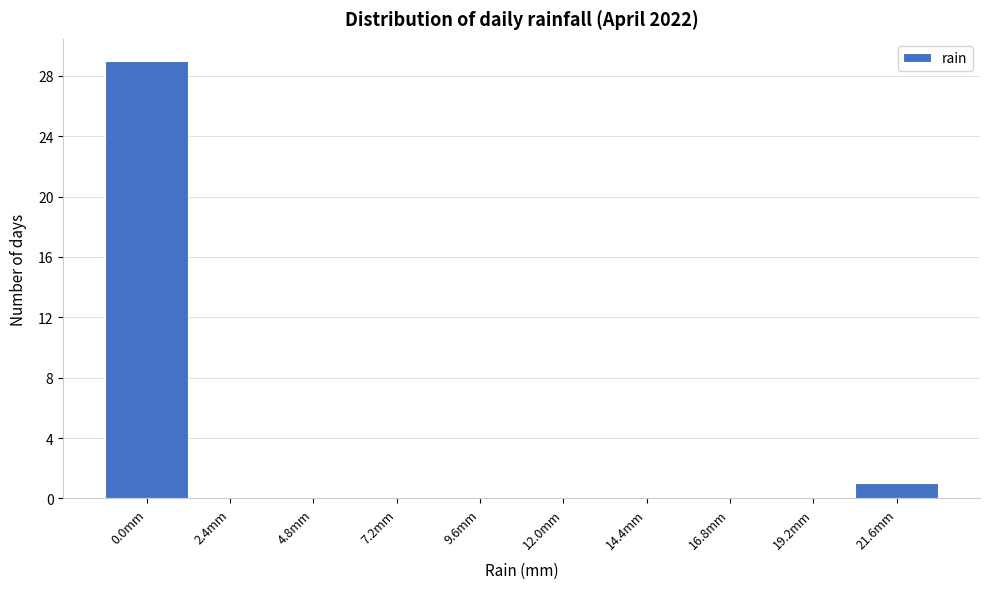

Reading left to right, extract all data points from this chart.

0.0mm=29	2.4mm=0	4.8mm=0	7.2mm=0	9.6mm=0	12.0mm=0	14.4mm=0	16.8mm=0	19.2mm=0	21.6mm=1